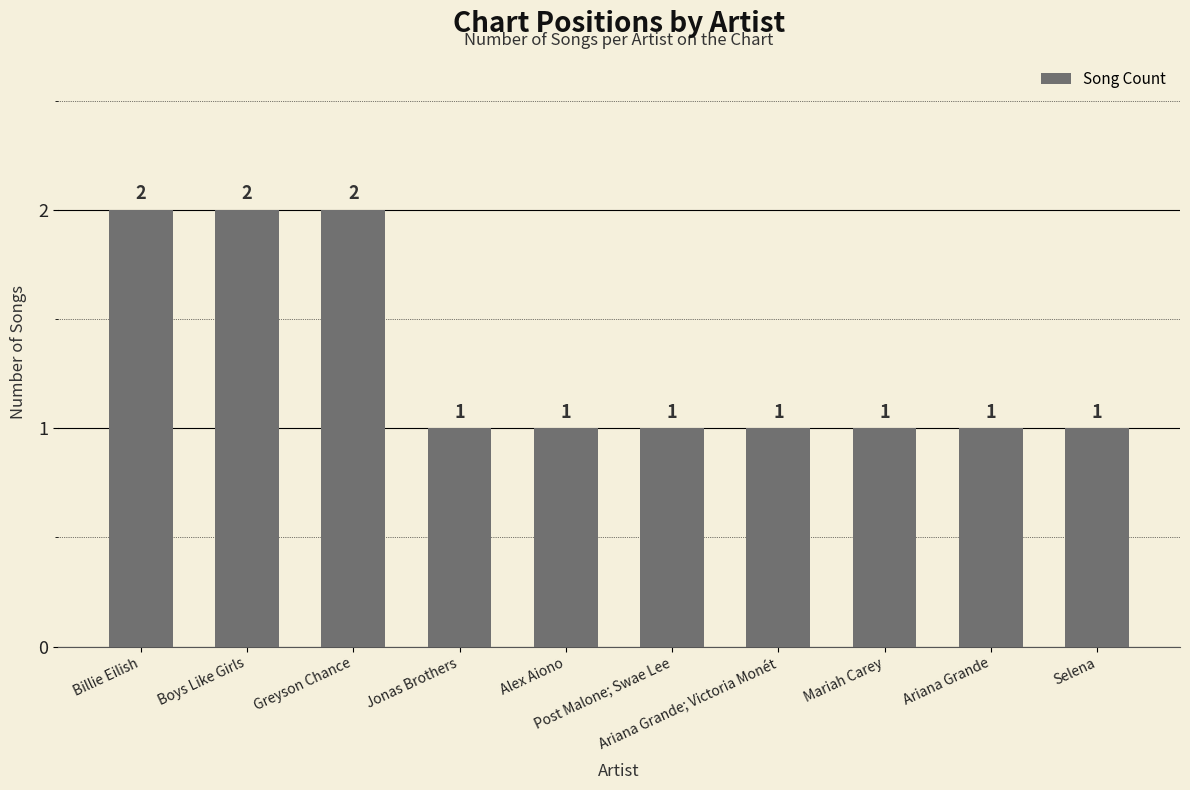

Reading left to right, what are all the values shown in this chart?

2	2	2	1	1	1	1	1	1	1